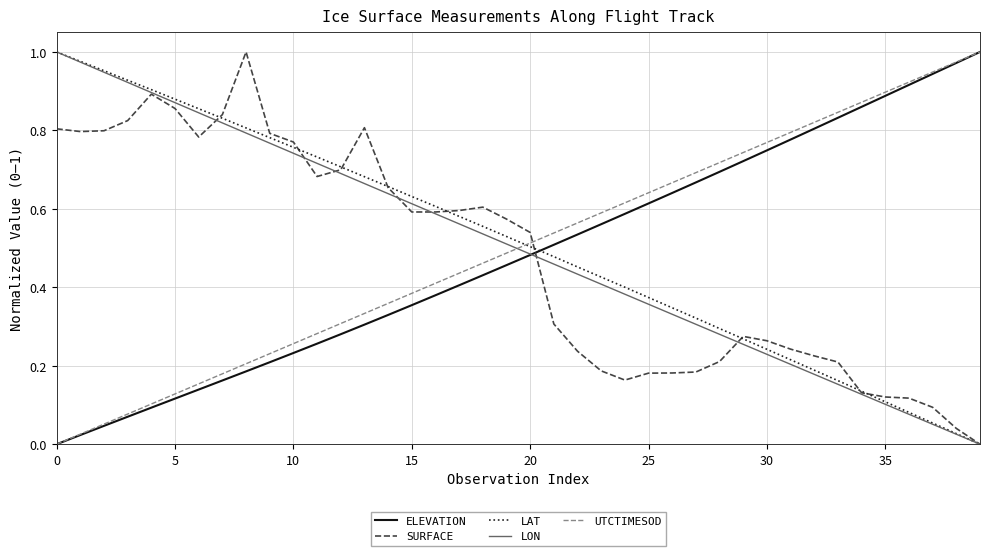

What are all the series names shown in the legend?

ELEVATION, SURFACE, LAT, LON, UTCTIMESOD